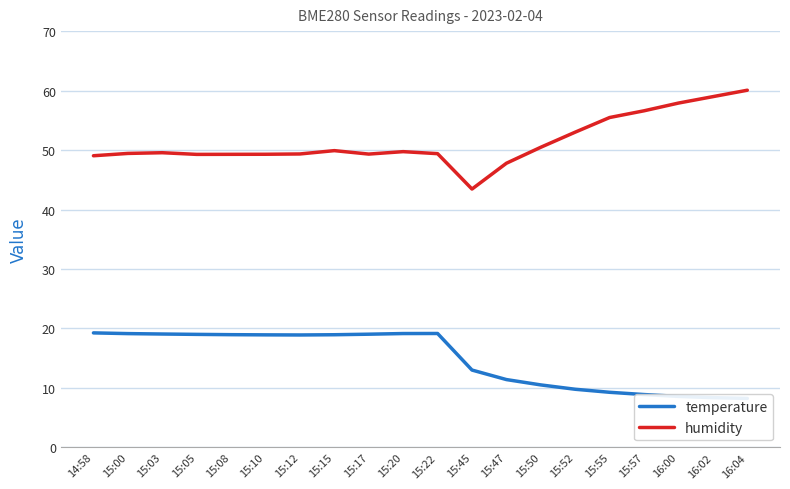

True or false: humidity and temperature cross at least once.

False